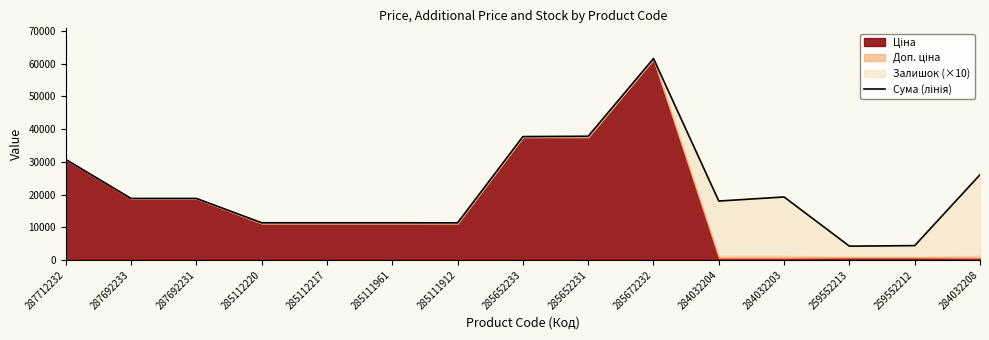

Read the value at 287712232.

30717.1